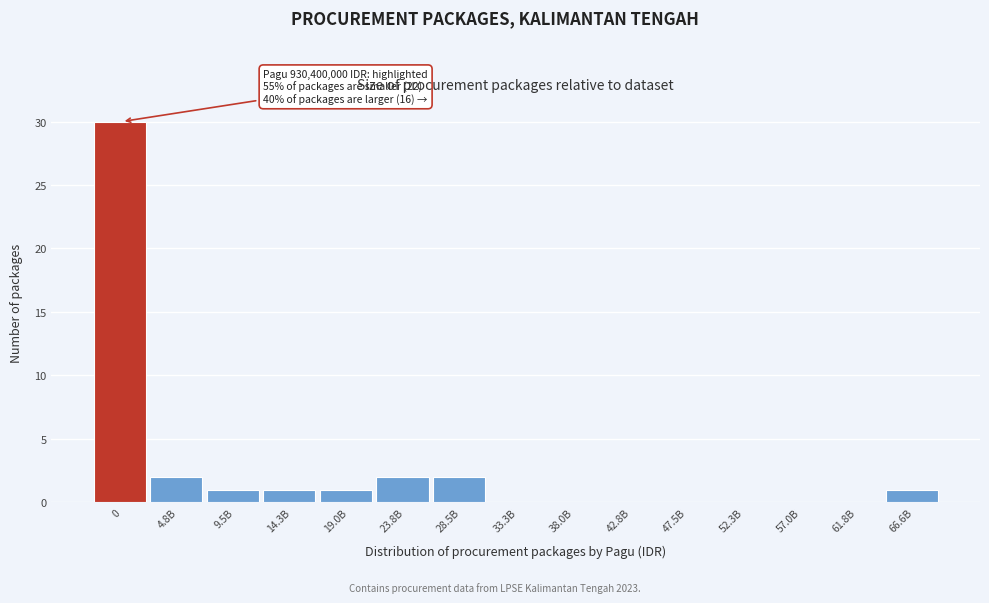

Reading right to left, extract all data points from this chart.

66.6B=1	61.8B=0	57.0B=0	52.3B=0	47.5B=0	42.8B=0	38.0B=0	33.3B=0	28.5B=2	23.8B=2	19.0B=1	14.3B=1	9.5B=1	4.8B=2	0=30